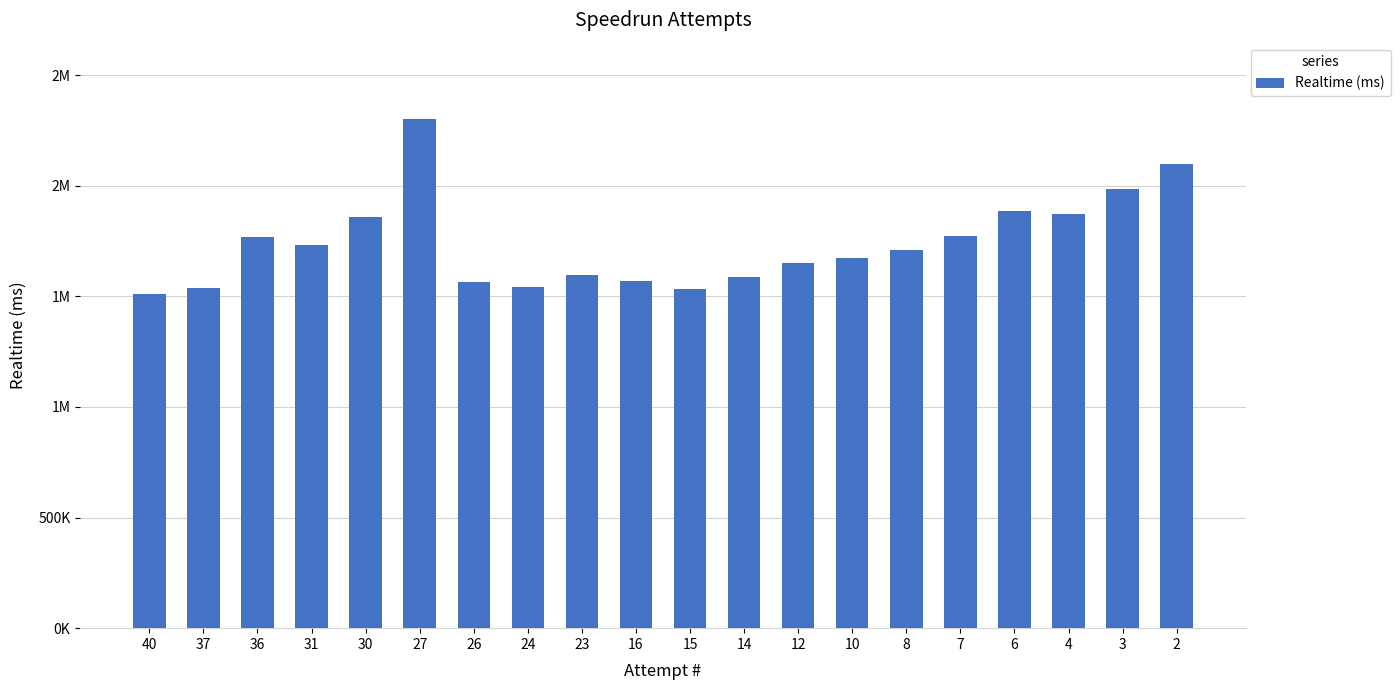

Rank the categories by value from lowest to highest.

40, 15, 37, 24, 26, 16, 14, 23, 12, 10, 8, 31, 36, 7, 30, 4, 6, 3, 2, 27